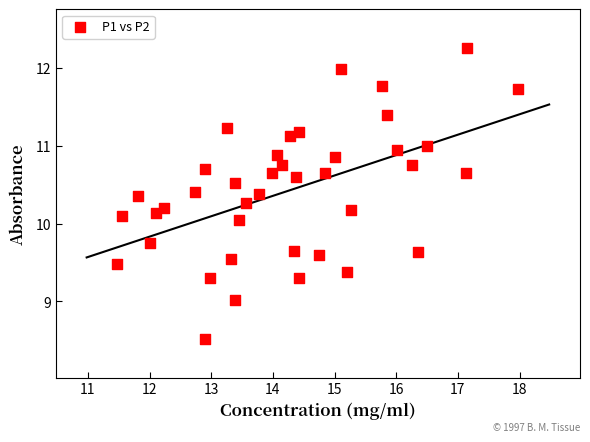

What is the range of X values (max minus min)?

6.5